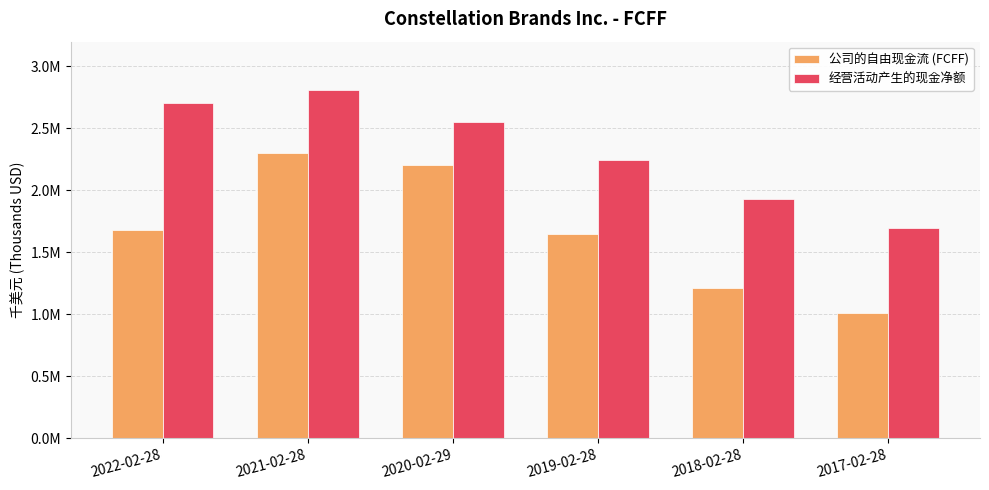

At which label is 公司的自由现金流 (FCFF) closest to 1655422?

2019-02-28